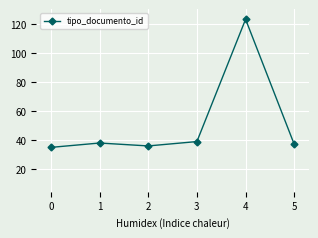

Reading left to right, extract all data points from this chart.

35	38	36	39	123	37